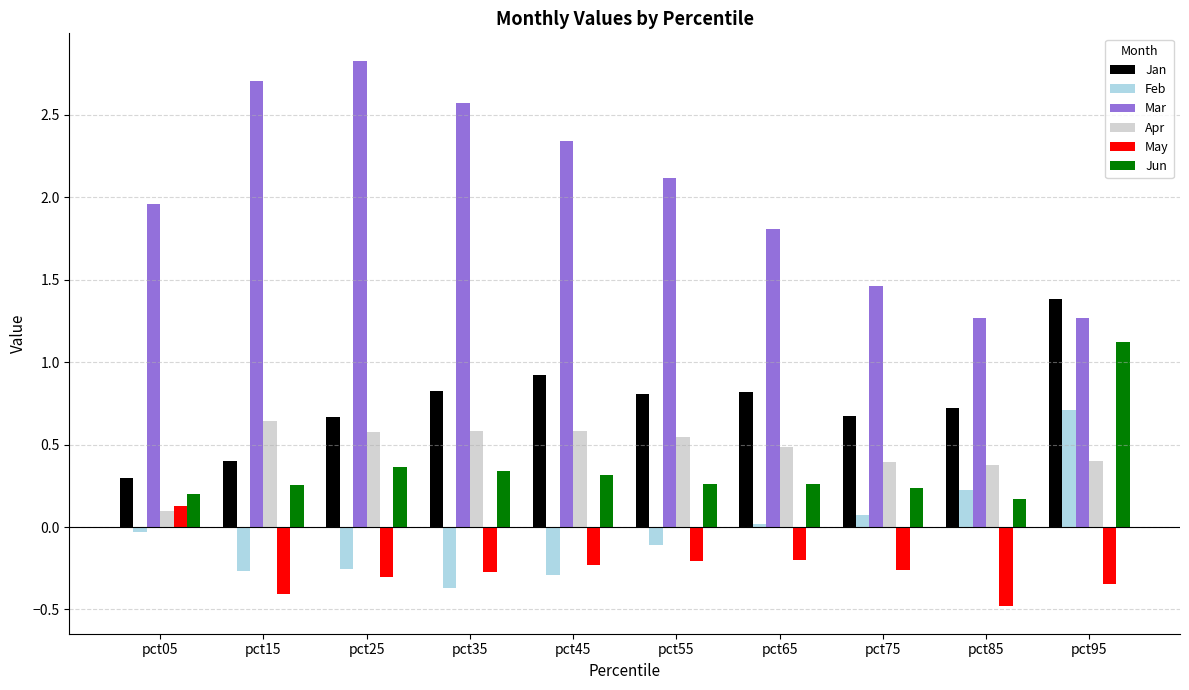

What is the difference between the highest and lowest values at pct45?

2.6